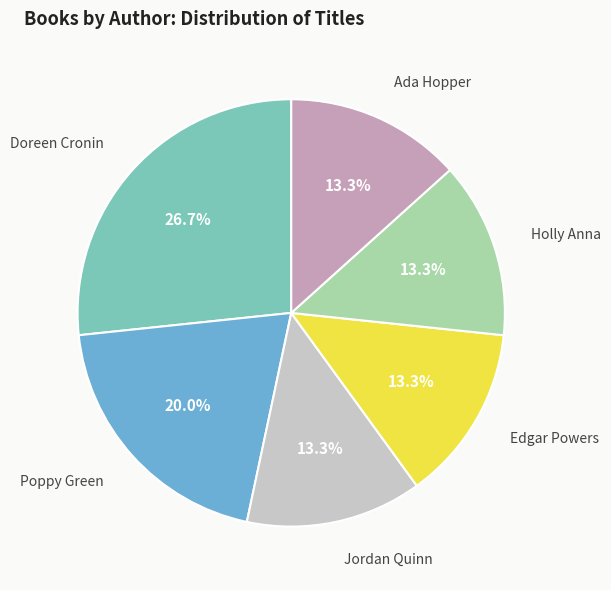

Is there a majority slice in this chart?

No